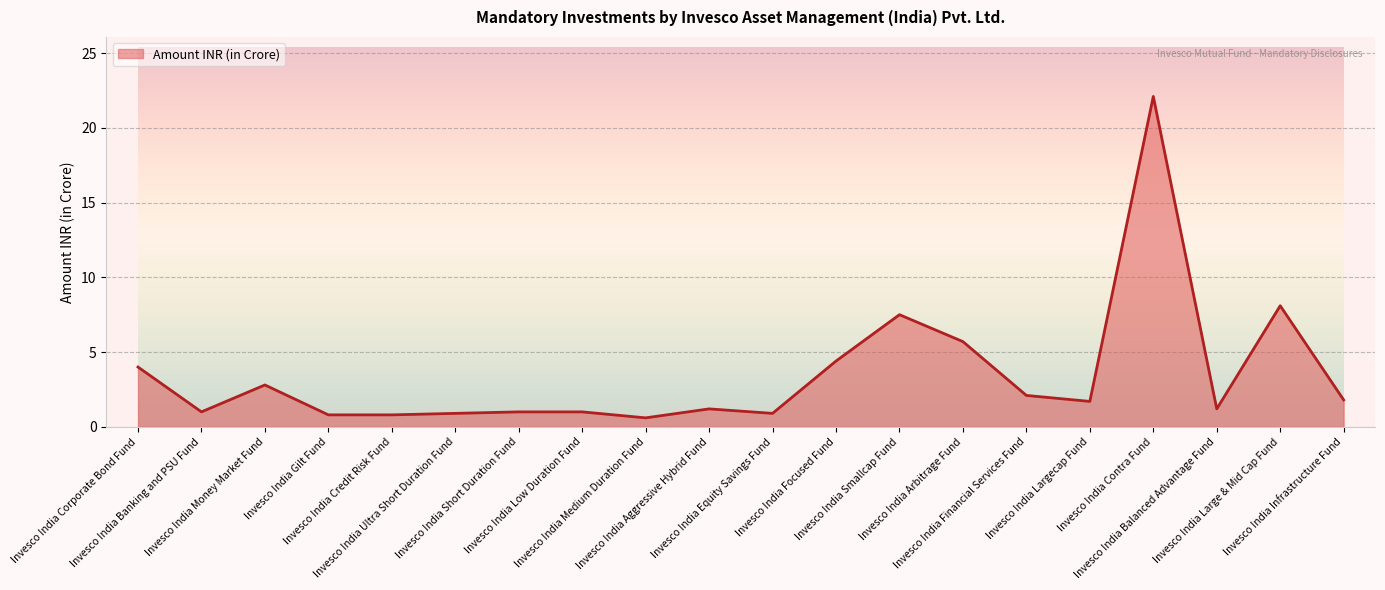

What is the minimum value shown in the chart?

0.6